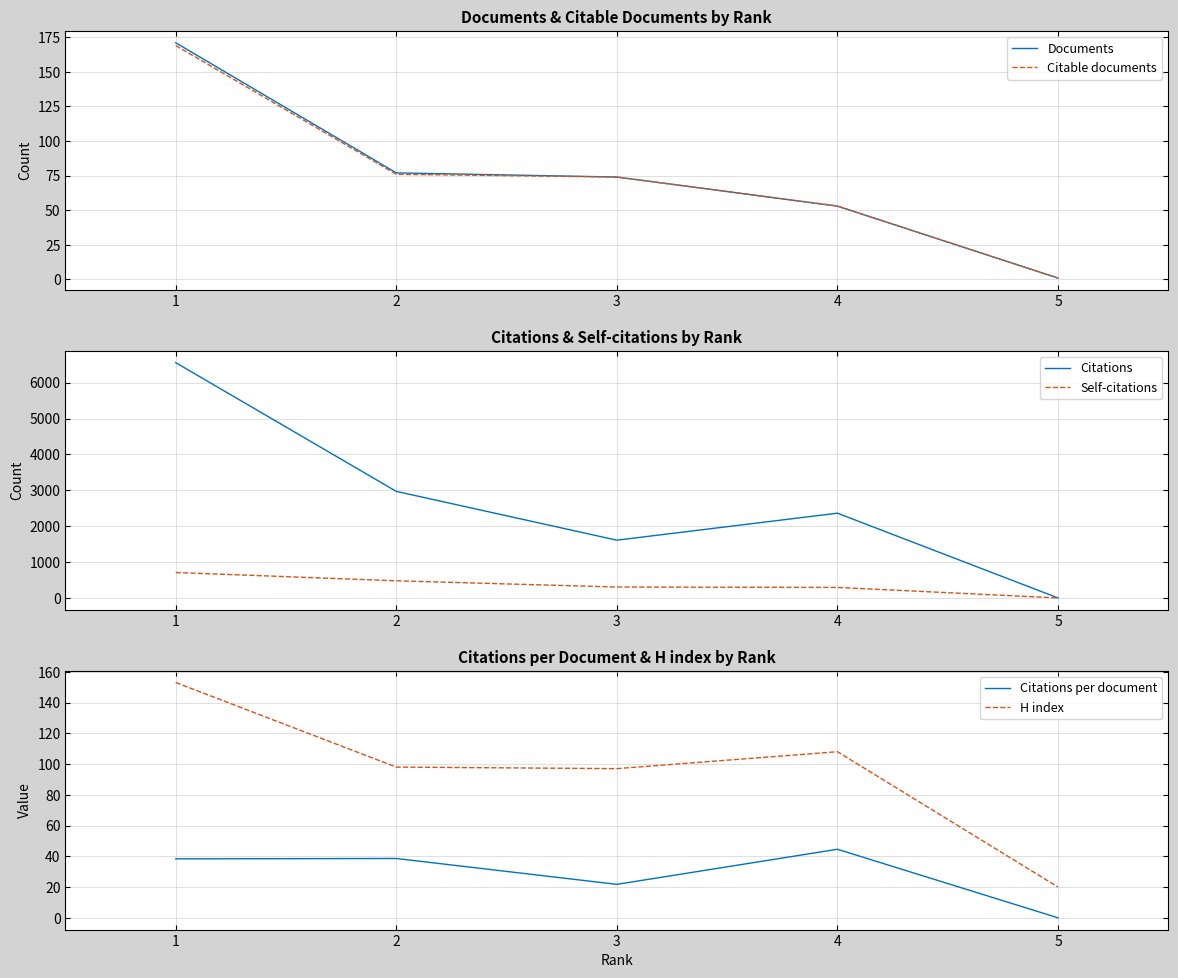

Which series has the widest spread of values?

Citations